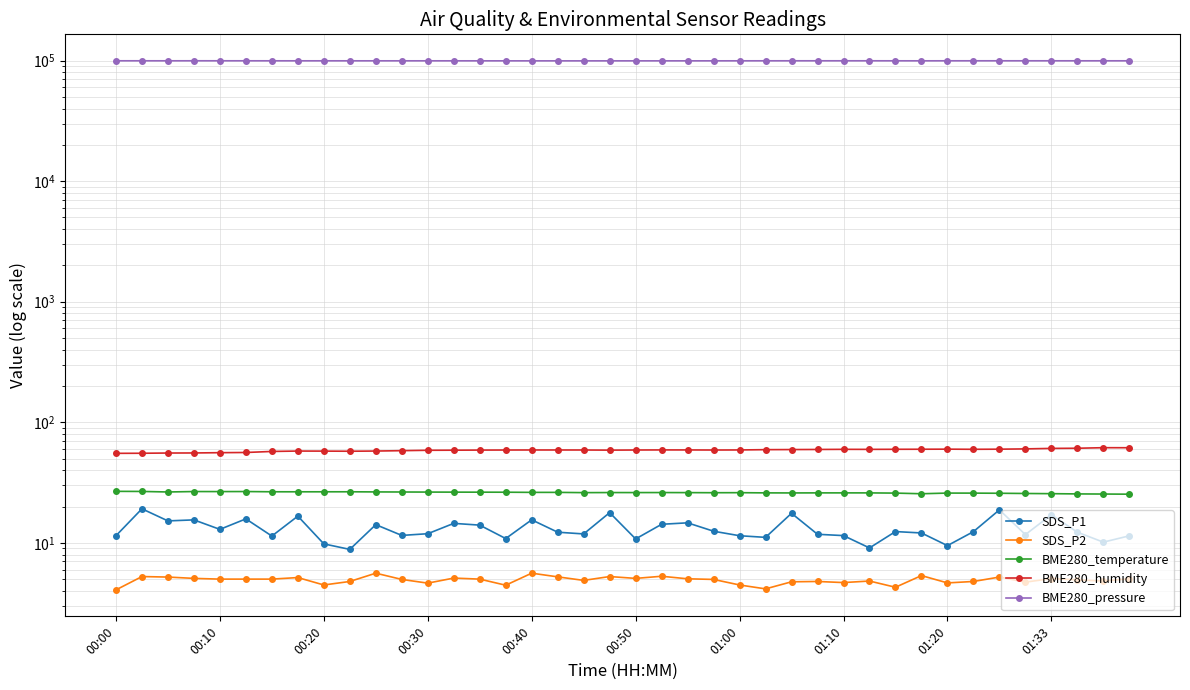

What is the spread (max minus min) of values at 14?

99549.2